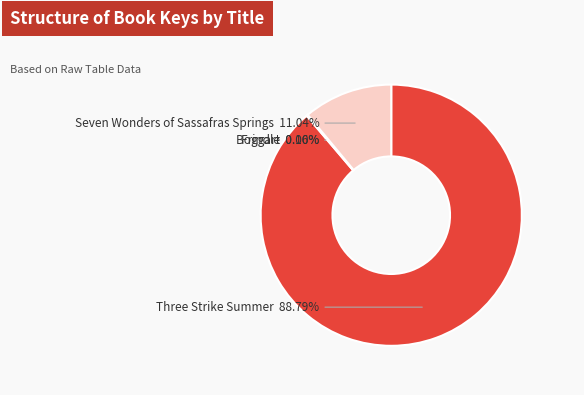

Is there any slice that represents more than half of the pie?

Yes